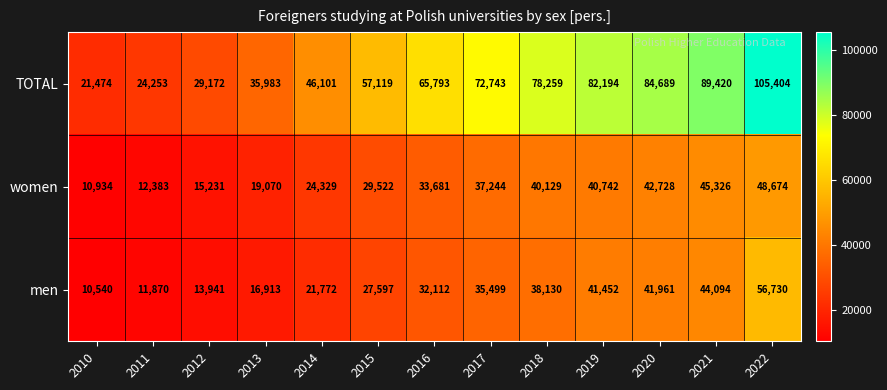

List the series in order of their peak value, lowest first.

women, men, TOTAL